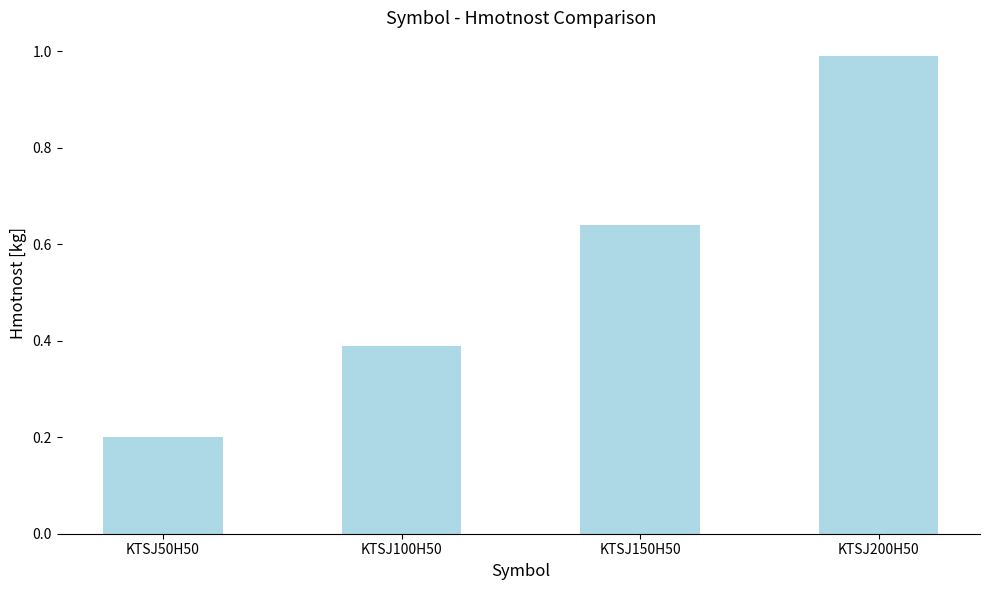

What is the value of the 1st bar from the left?

0.2